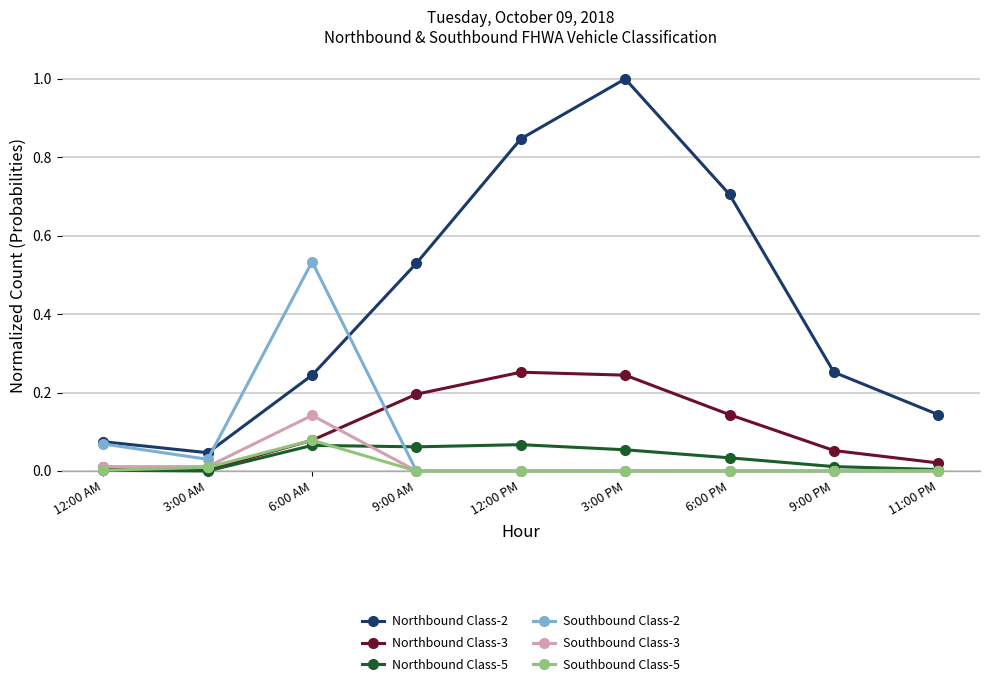

What is the label of the 7th point from the left?

6:00 PM